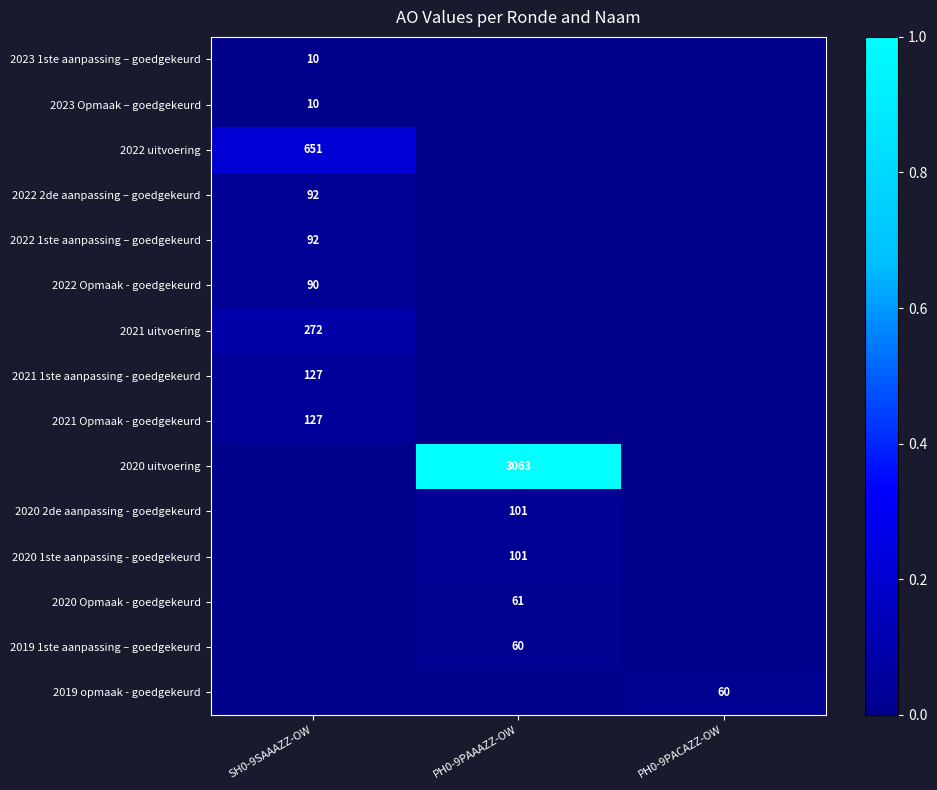

List the labels in order of 2019 opmaak - goedgekeurd value, smallest first.

SH0-9SAAAZZ-OW, PH0-9PAAAZZ-OW, PH0-9PACAZZ-OW